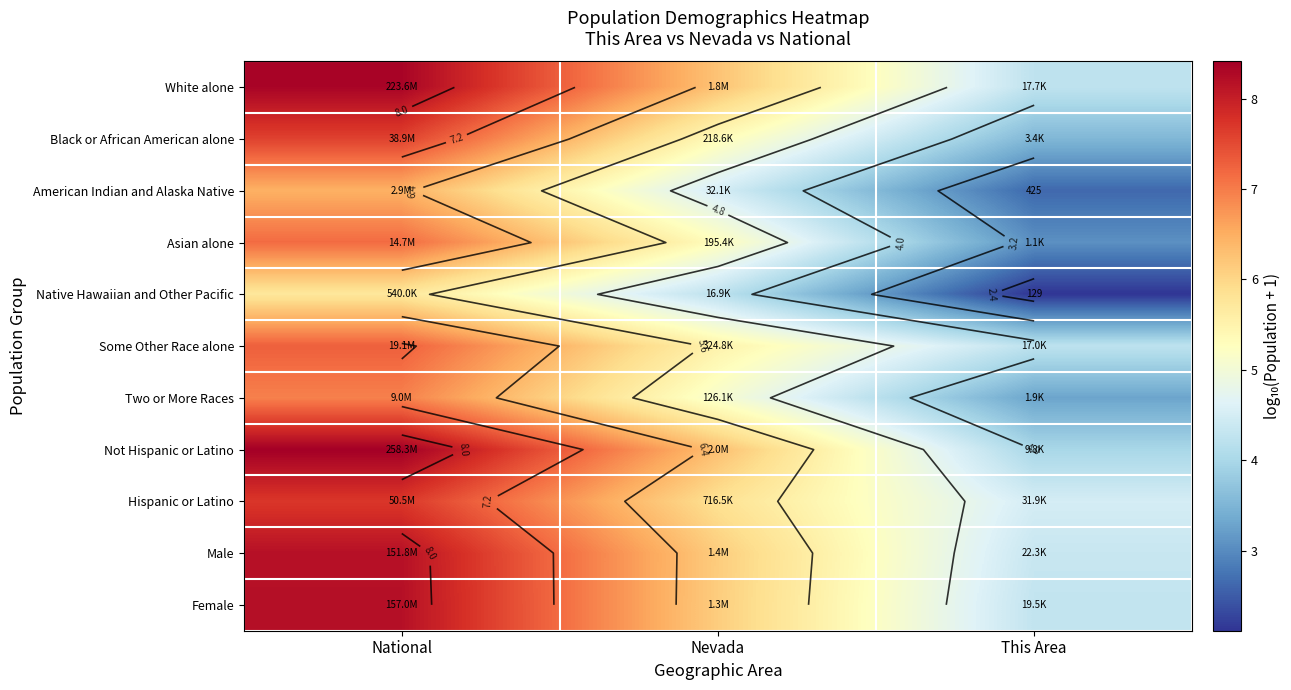

How many values in the Two or More Races series are below 5?

1